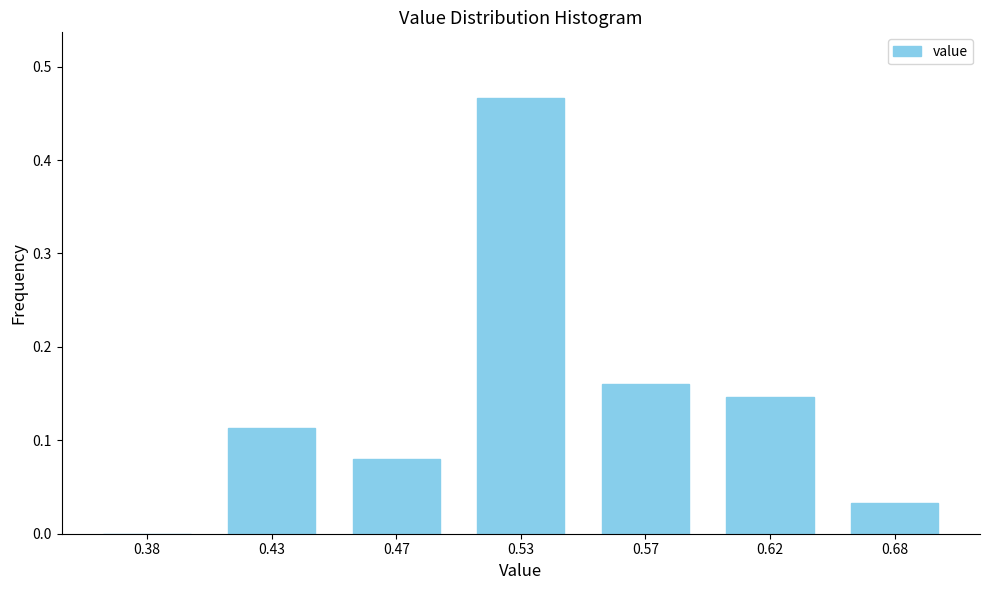

The chart shows a value of 0.2 at 0.38. True or false?

False